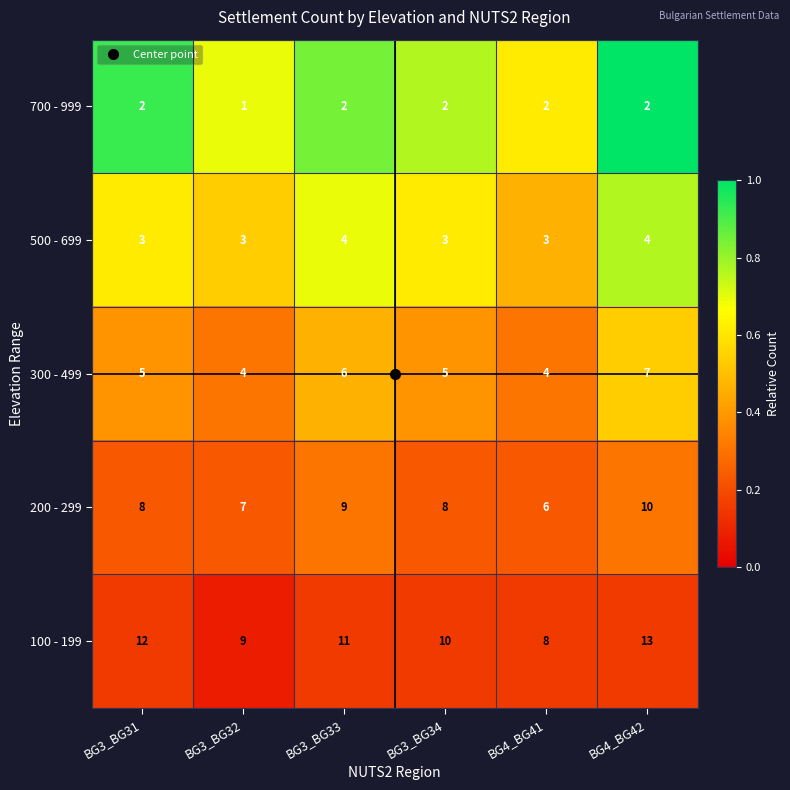

Is it true that 300 - 499 equals 10 at BG3_BG33?

False